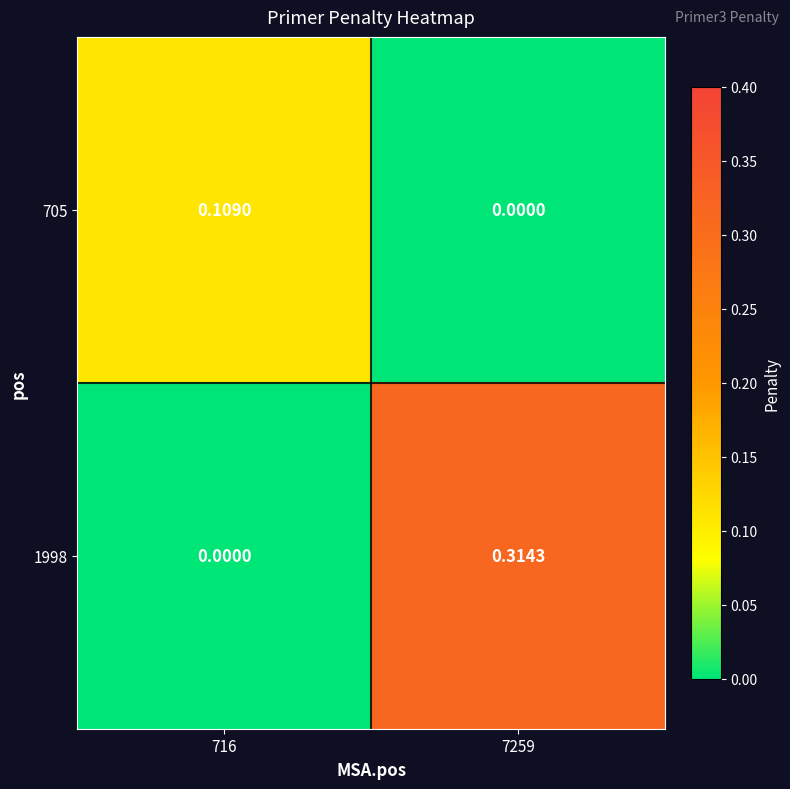

Is the value of 705 at 716 greater than the value of 1998 at 716?

Yes